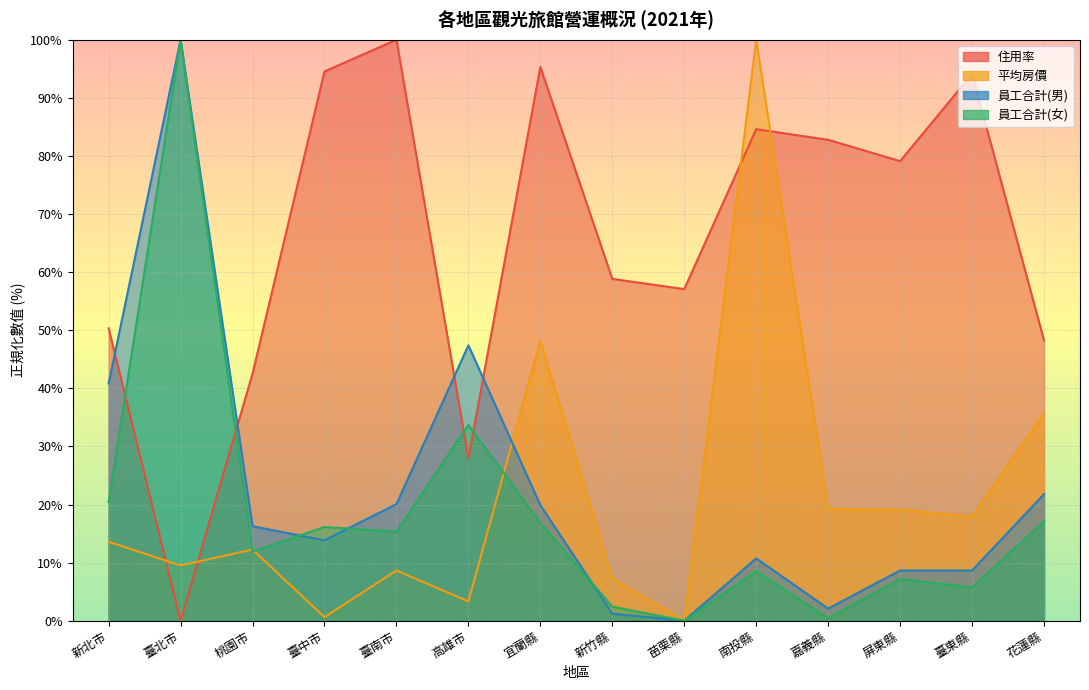

The 員工合計(男) series shows 8.7 at 臺東縣. True or false?

True